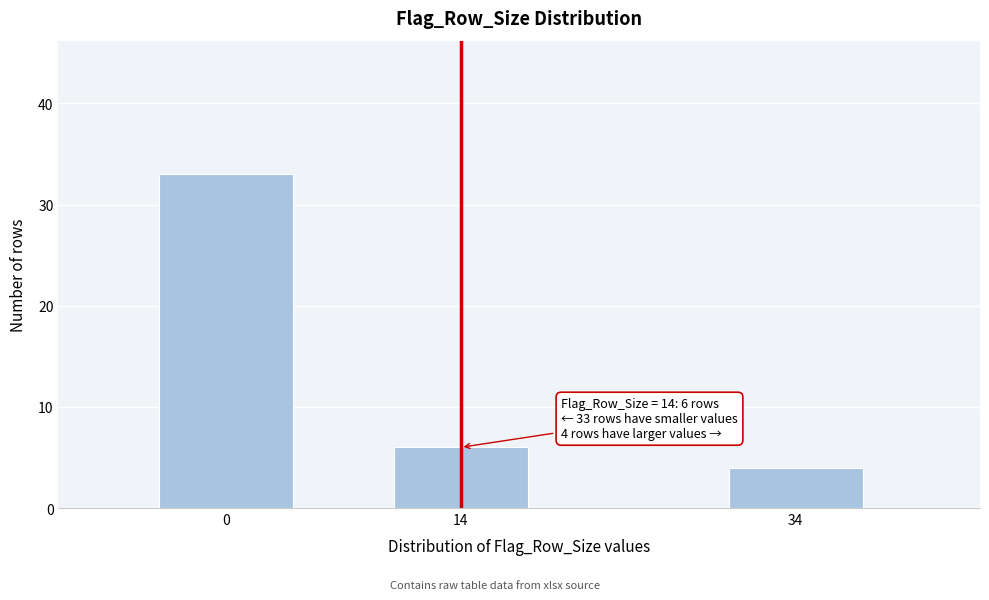

Reading left to right, transcribe all the data shown in this chart.

0=33	14=6	34=4